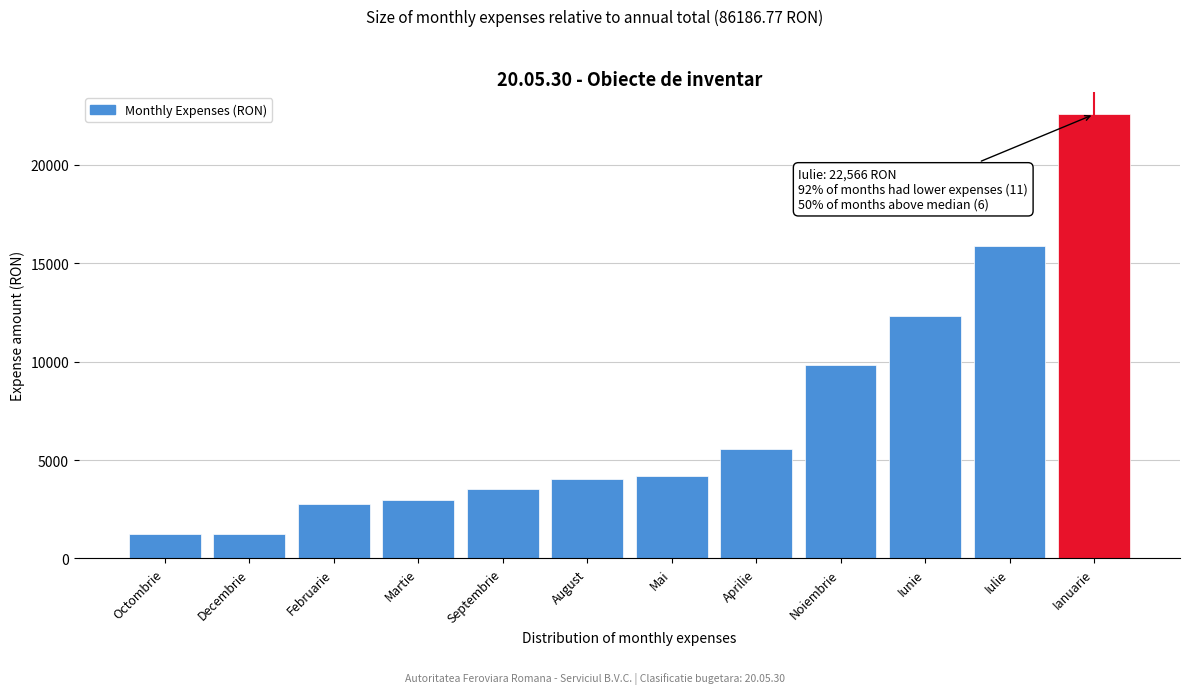

Which label corresponds to the largest value in the chart?

Ianuarie